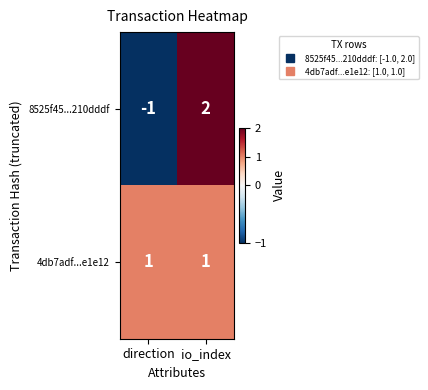

Which series has the largest total across all categories?

4db7adf...e1e12